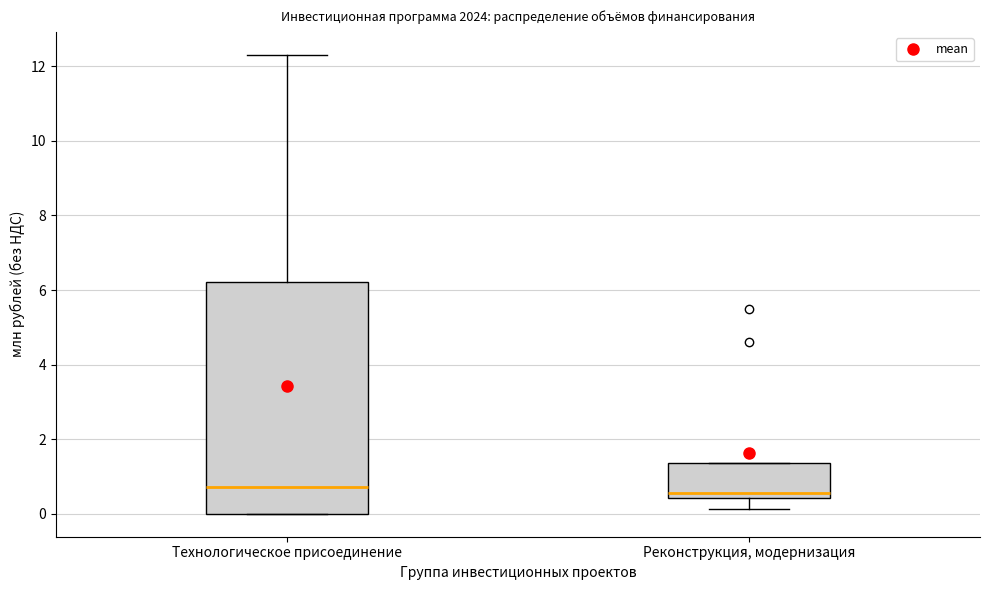

Which box is the tallest, from its lower edge to its upper edge?

Технологическое присоединение